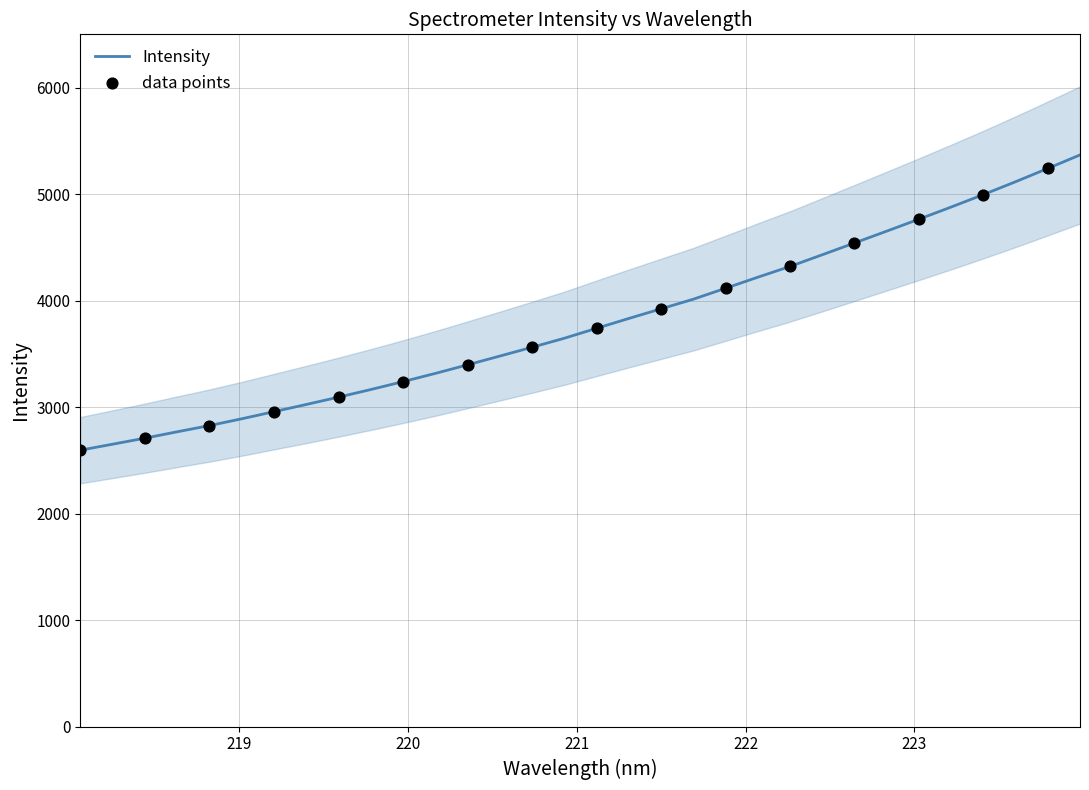

Approximately how many times larger is the value at 223.2172 compared to 223.7895?

0.9